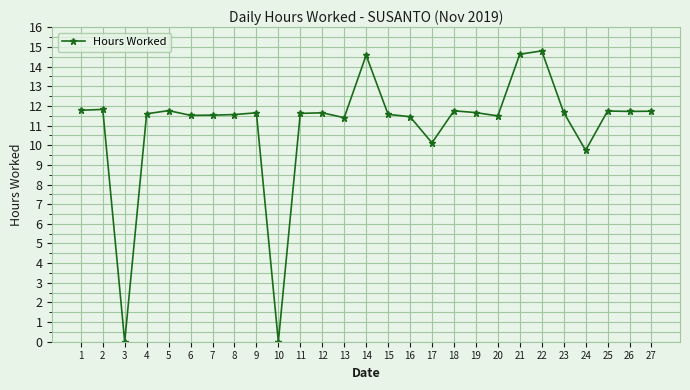

At which category does the data reach its first local valley?

3